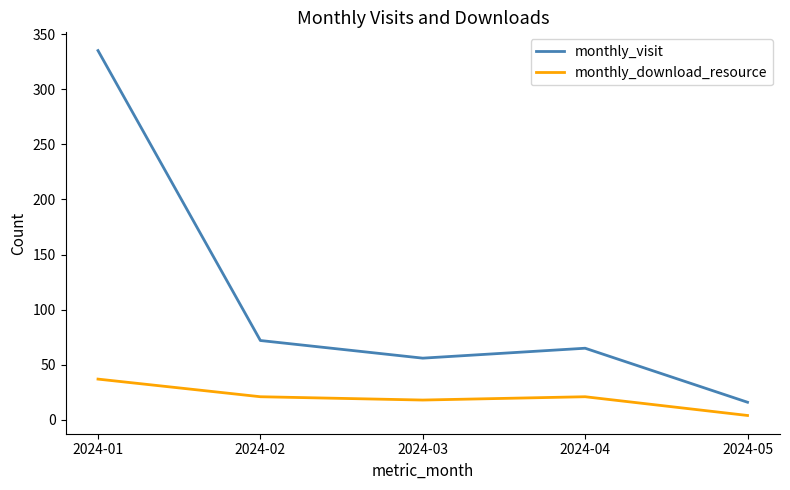

The monthly_download_resource series shows 18 at 2024-03. True or false?

True